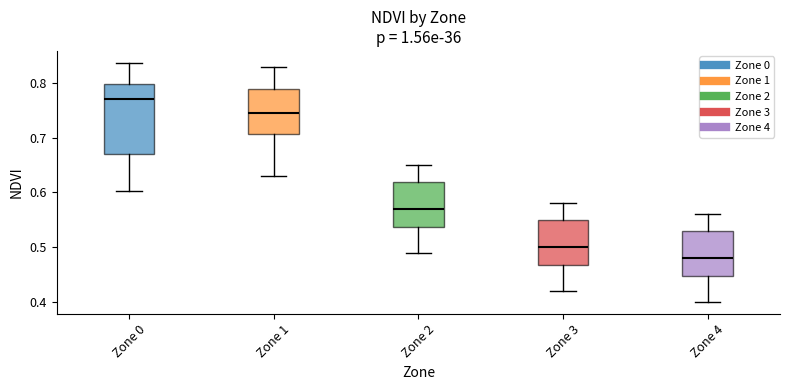

Which box's median line is the lowest?

Zone 4